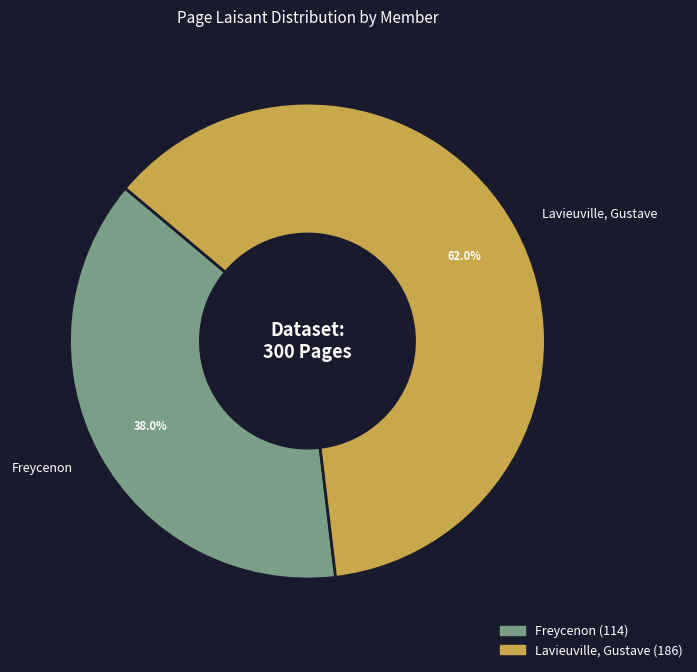

Is it true that Lavieuville, Gustave is 72% of the pie?

False